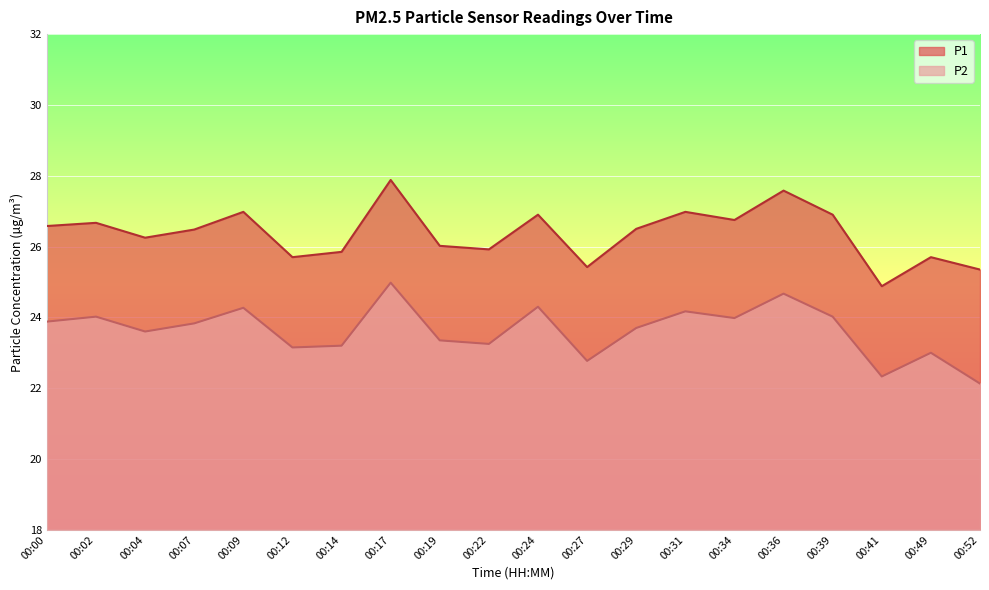

Count the number of data series in this chart.

2